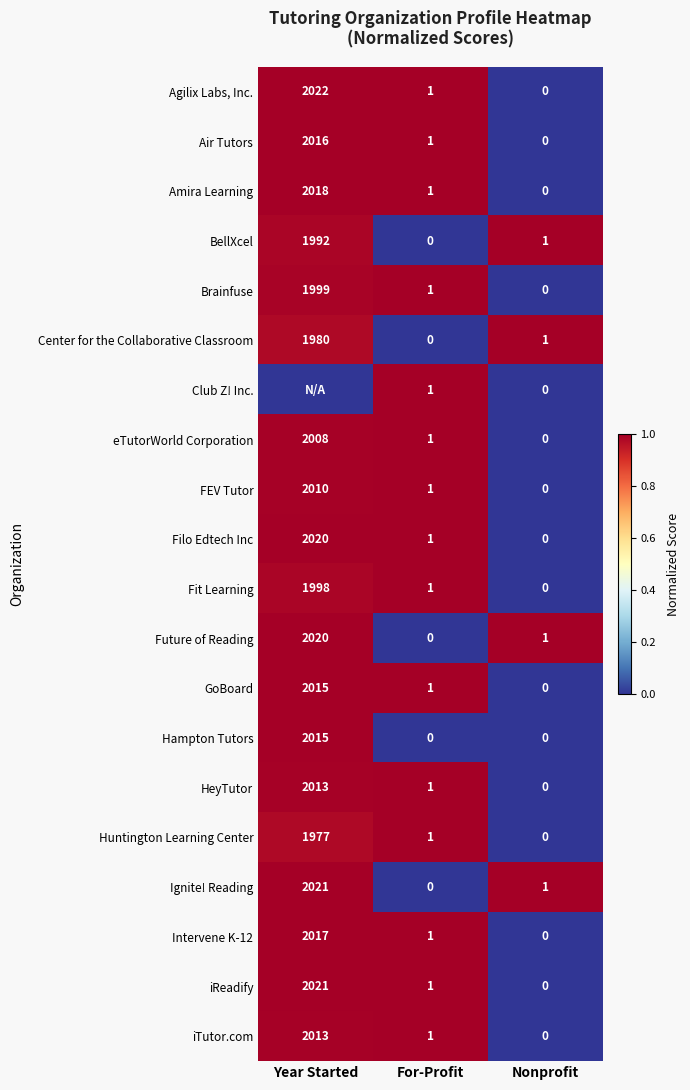

Is it true that Huntington Learning Center equals 0 at For-Profit?

False